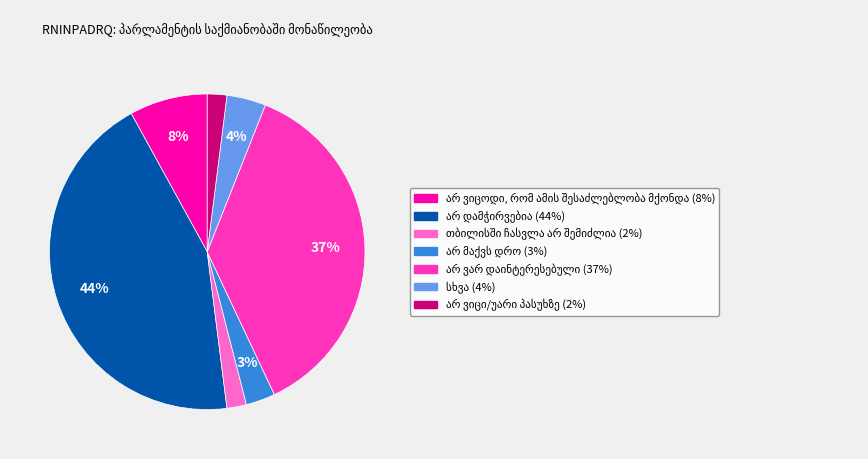

To the nearest percent, what is the difference between the largest and smallest slice percentages?

42%